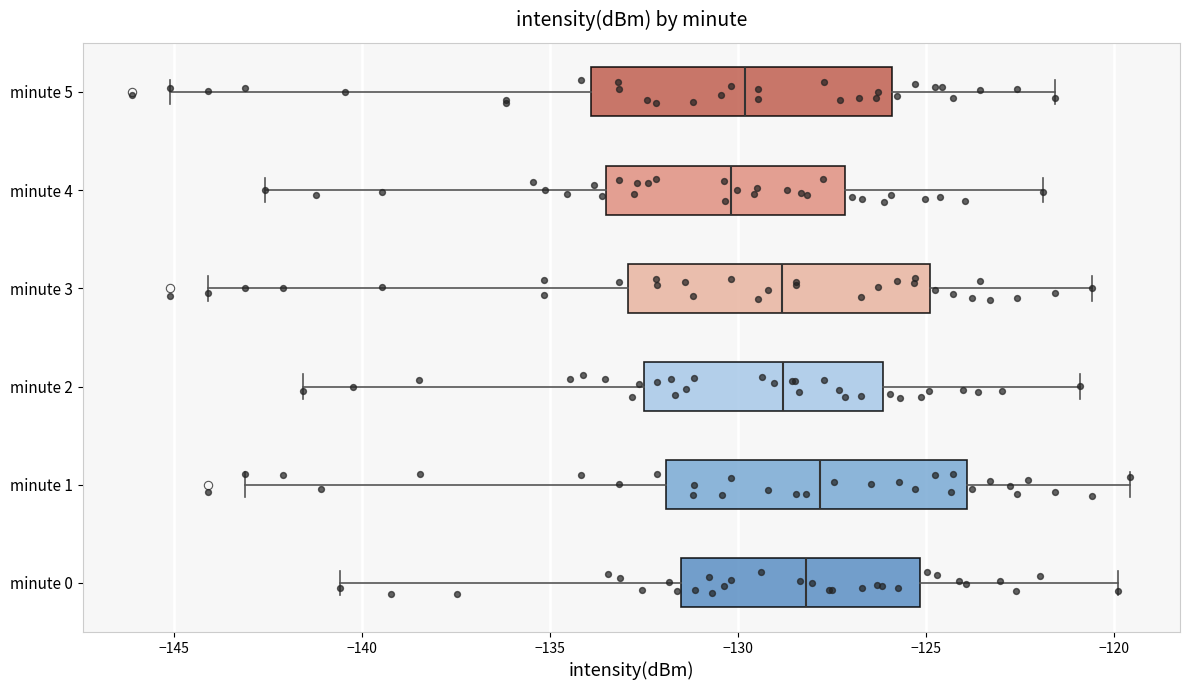

Where does the right whisker of the box for minute 3 end on the x-axis? The values are not printed on the chart, so give them approximately, as read against the axis.

-120.5